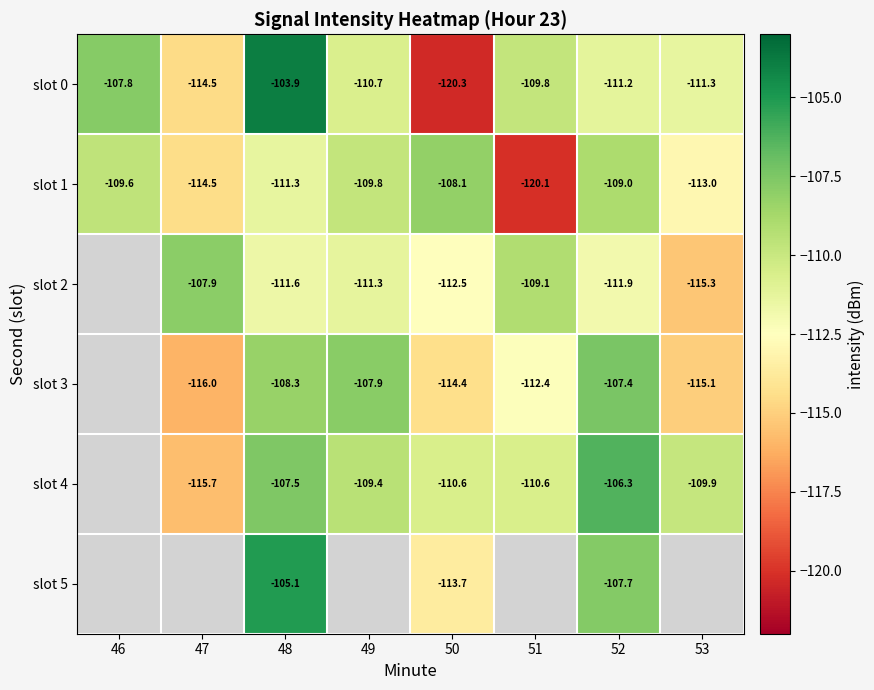

How many data points in slot 0 are above -110?

3